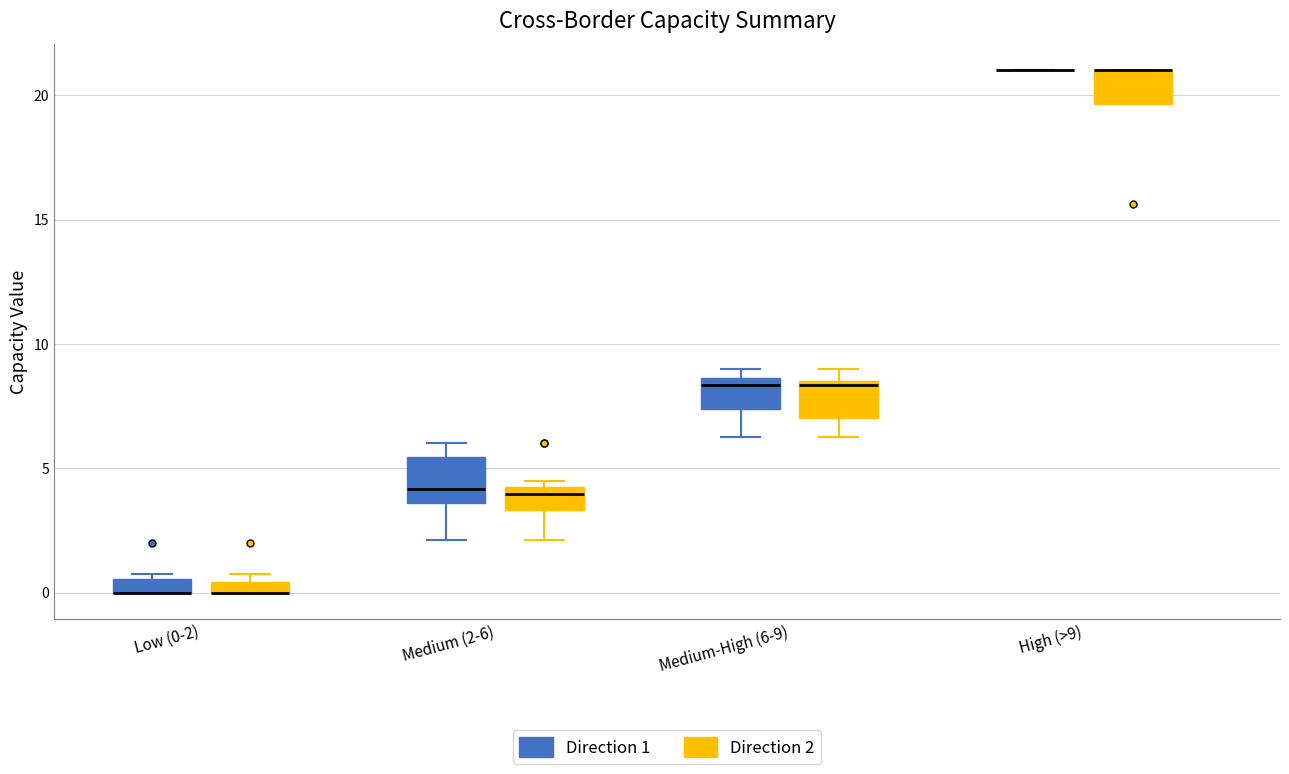

Where is the upper edge of the box for Medium-High (6-9) (Direction 2) on the y-axis? The values are not printed on the chart, so give them approximately, as read against the axis.

8.5